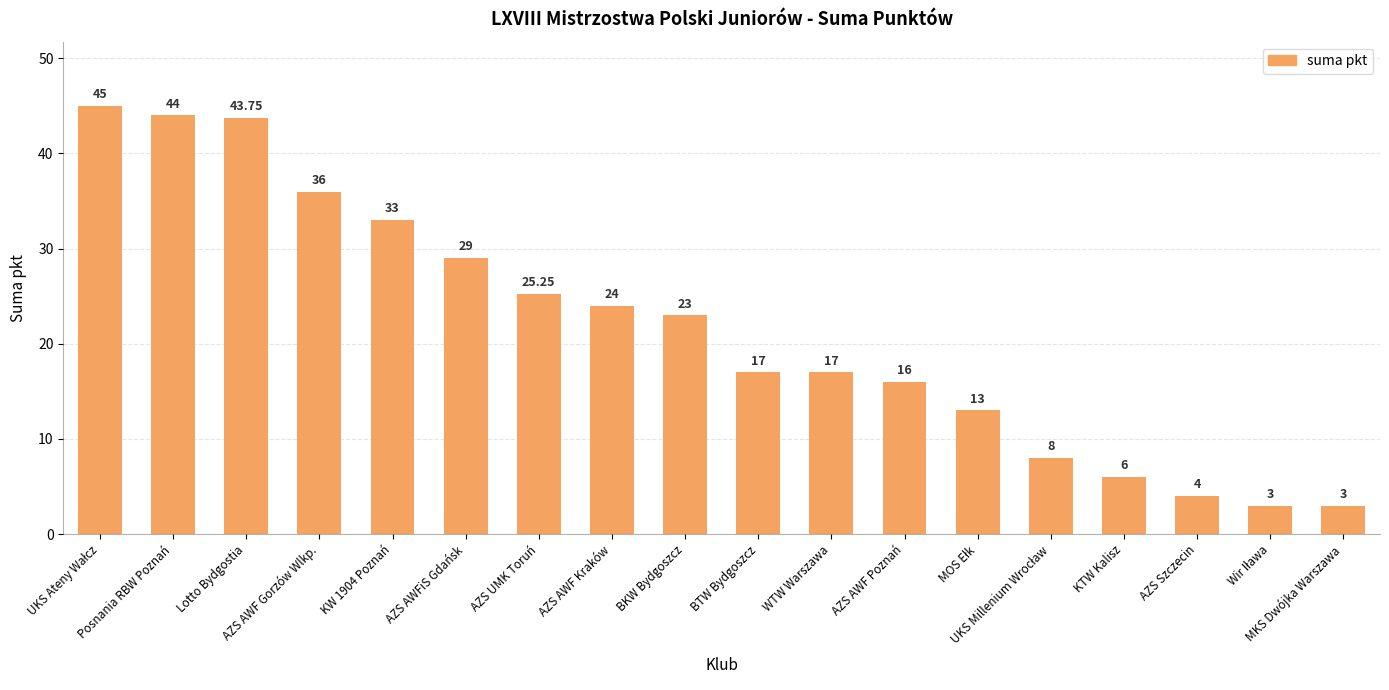

What is the label of the 18th bar from the left?

MKS Dwójka Warszawa